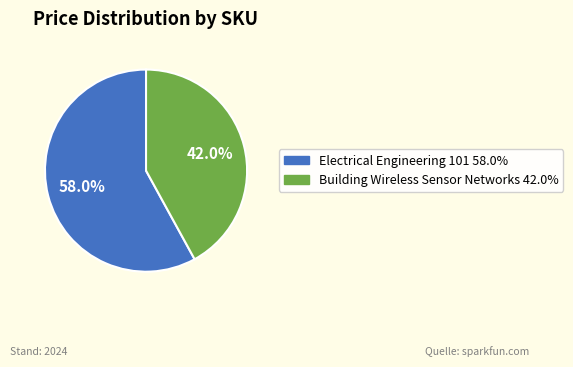

Does any single category account for the majority?

Yes